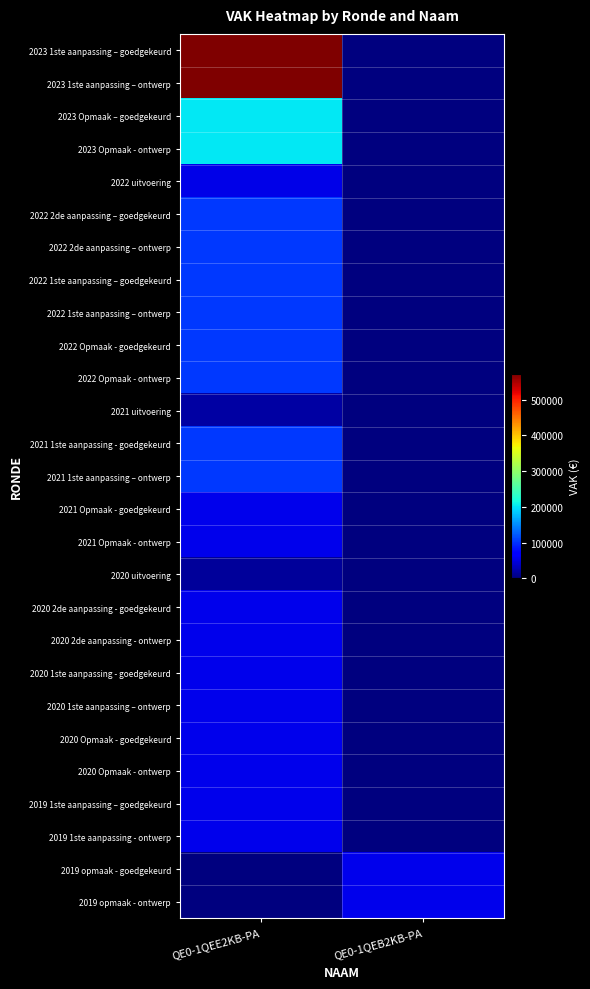

What is the total value across all series at QE0-1QEE2KB-PA?

3013916